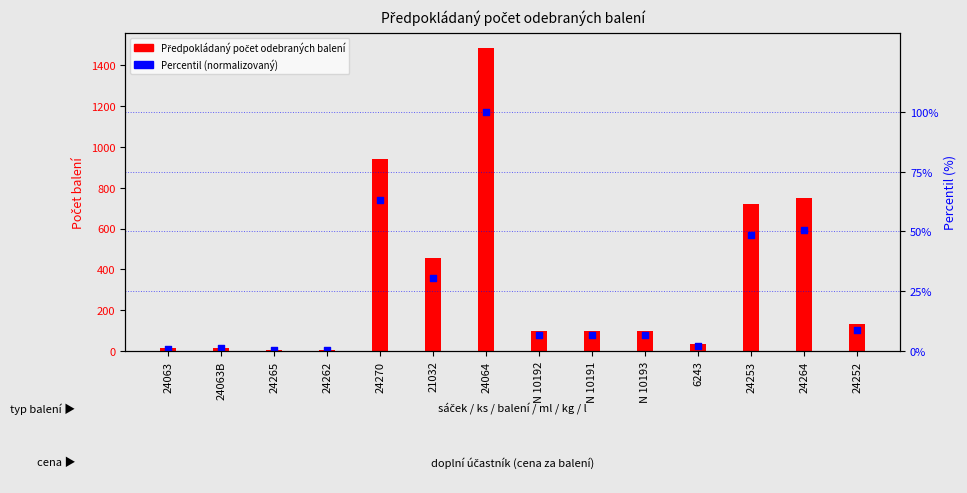

What is the total value across all series at N 10192?

106.7